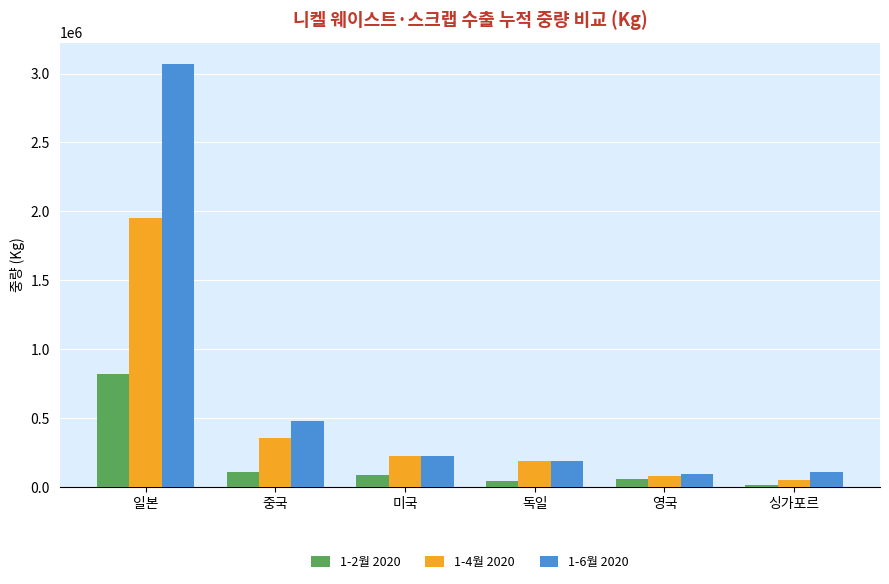

List the series in order of their overall mean, highest first.

1-6월 2020, 1-4월 2020, 1-2월 2020